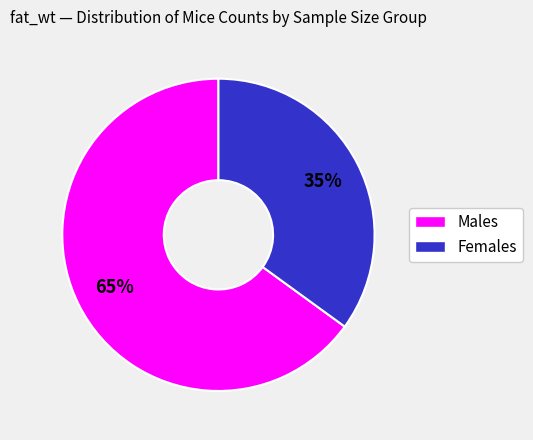

Does any single category account for the majority?

Yes